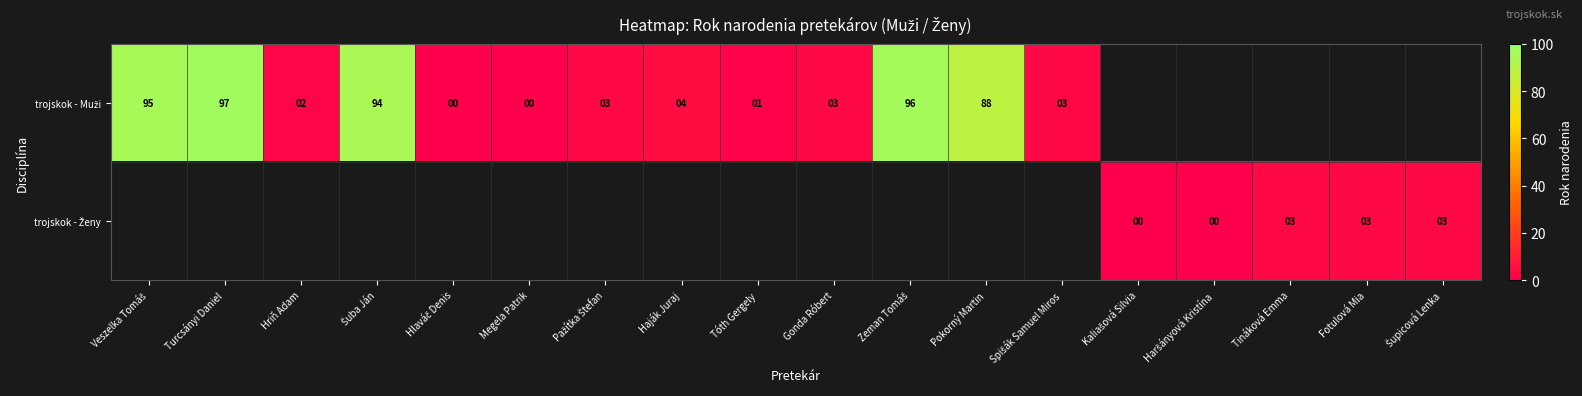

Which category has the lowest value across all series?

Hlaváč Denis